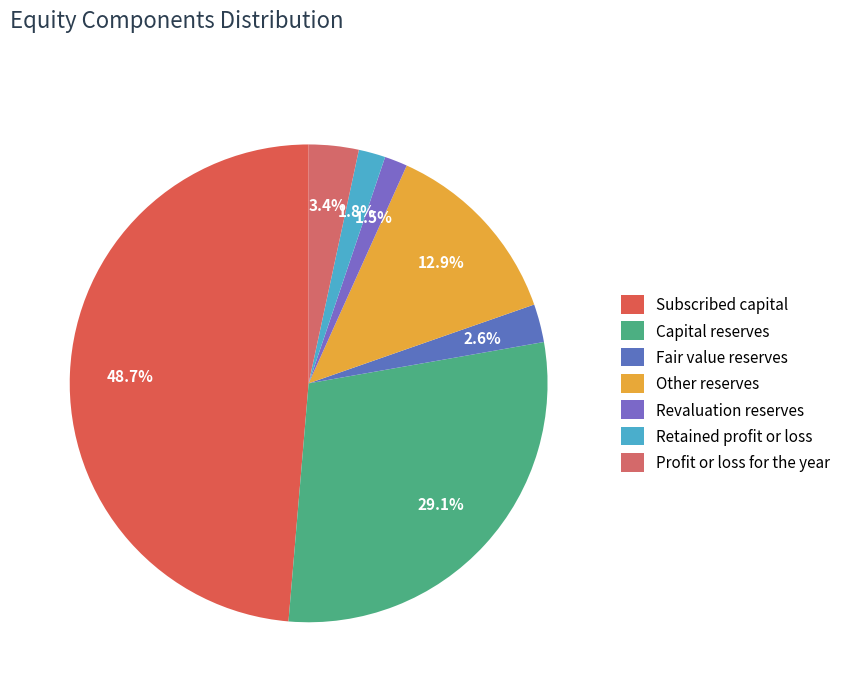

Count the number of slices in the pie.

7